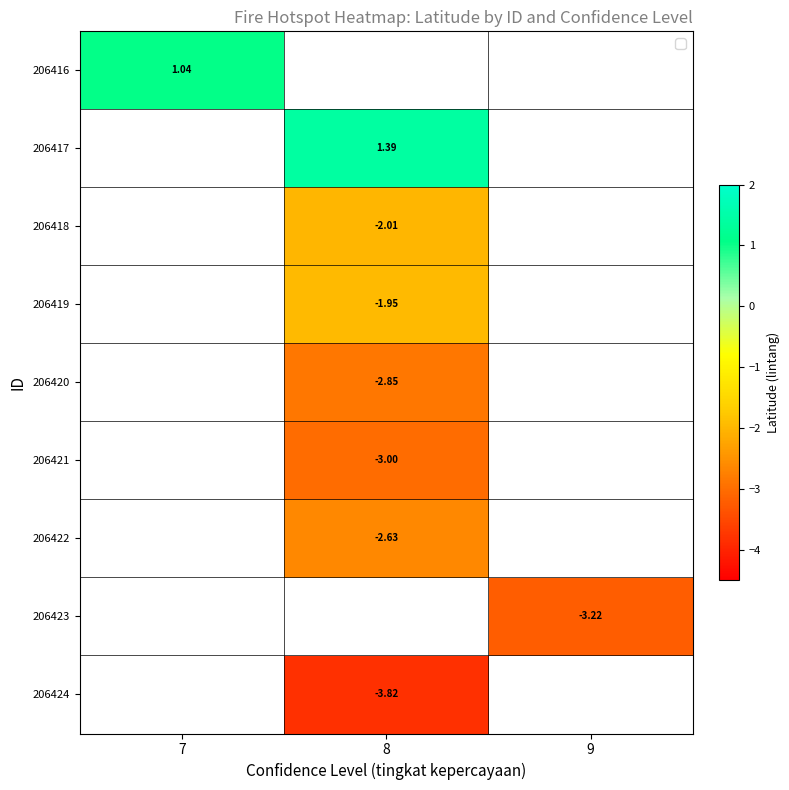

Is the value of 206420 at 8 greater than the value of 206416 at 8?

No